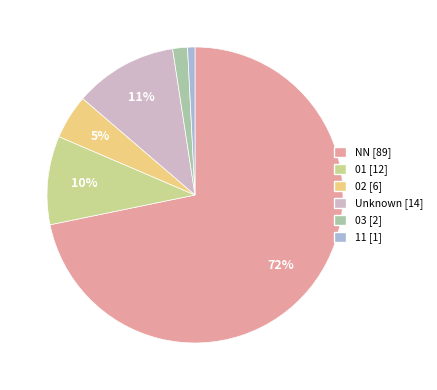

Is there any slice that represents more than half of the pie?

Yes